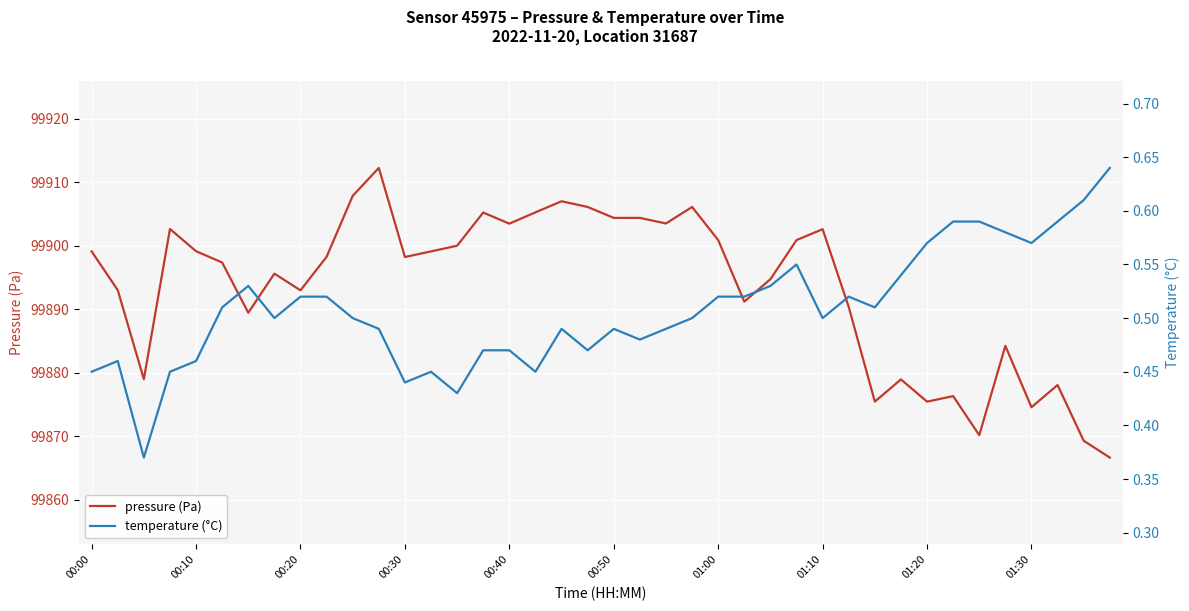

Rank the series by their maximum value, from highest to lowest.

pressure, temperature